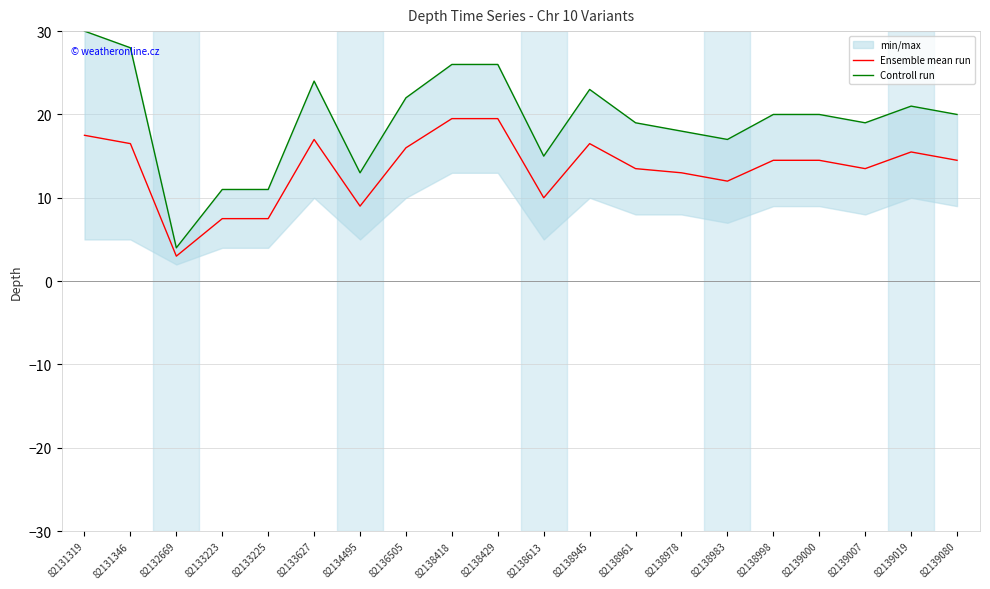

How many series are shown in this chart?

2